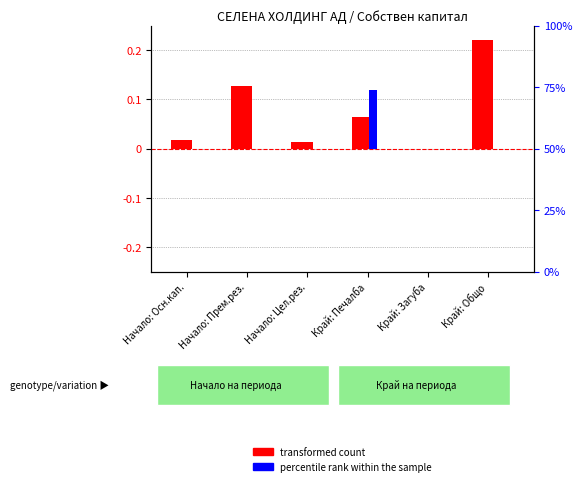

Which series has the largest total across all categories?

transformed count